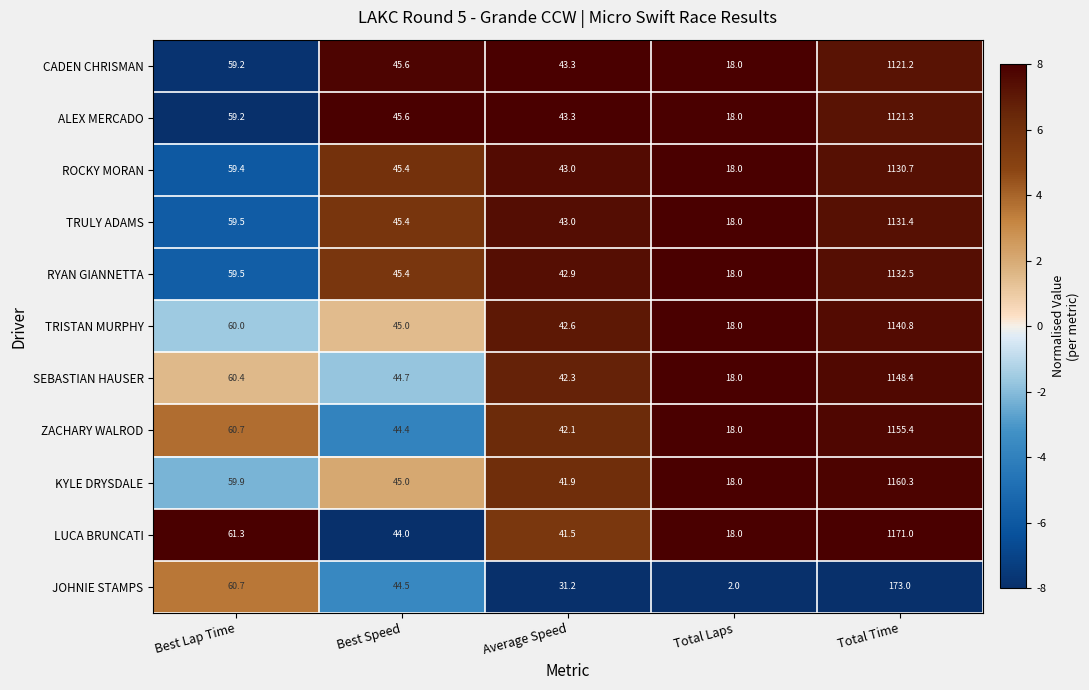

At how many categories does at least one series exceed 7?

5